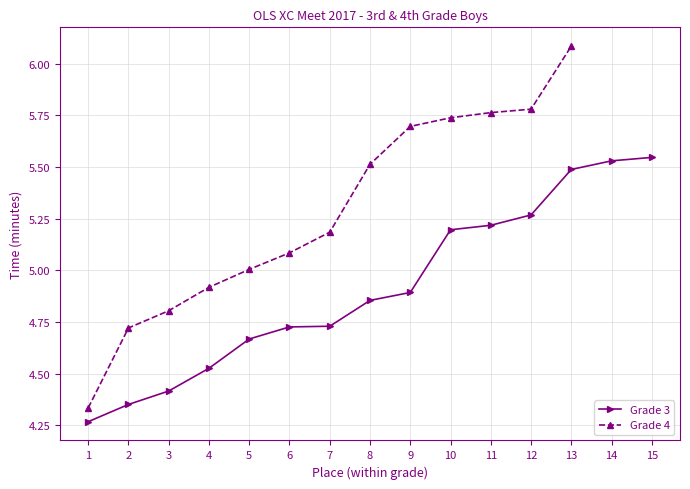

True or false: Grade 3 has a value of 5.5 at 13.

True